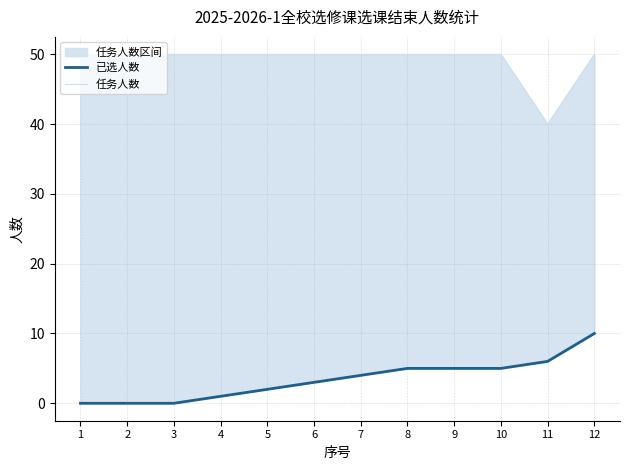

At which category is the sum across all series the highest?

12